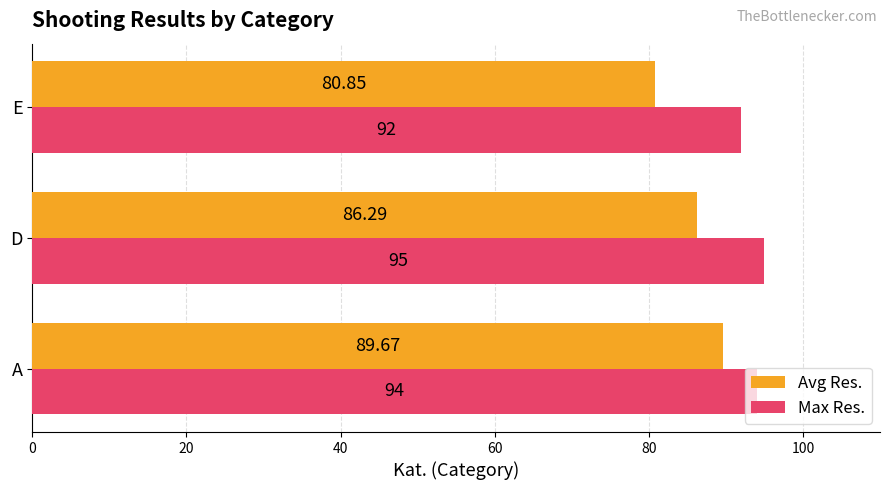

What is the highest value of the Avg Res. series?

89.7